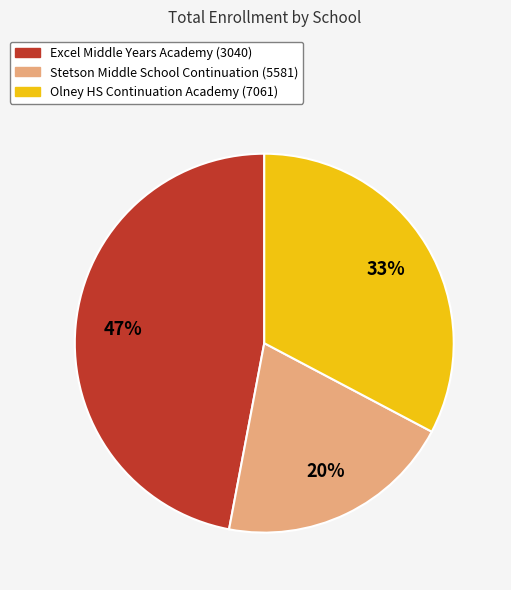

Does Olney HS Continuation Academy (7061) account for over 50% of the chart?

No